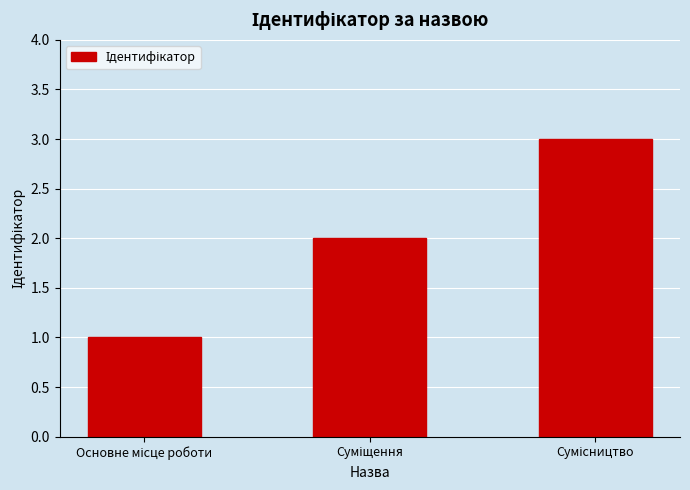

What is the greatest value displayed?

3